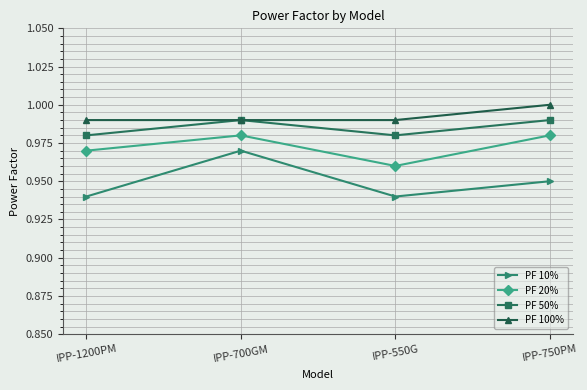

Is it true that PF 50% equals 1.0 at IPP-1200PM?

True